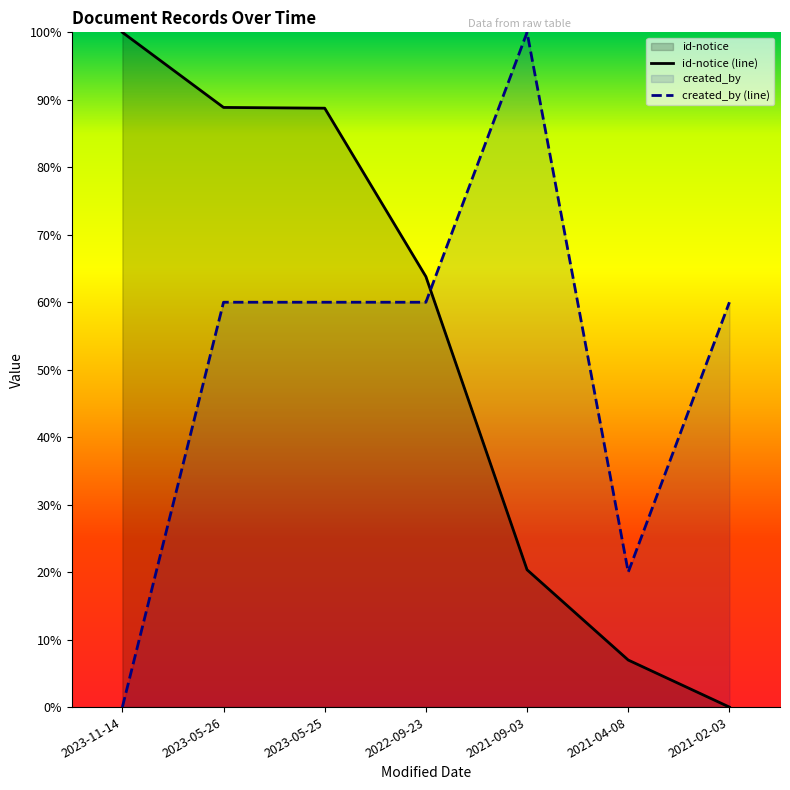

Is the value of created_by at 2023-05-26 greater than the value of id-notice at 2021-04-08?

Yes